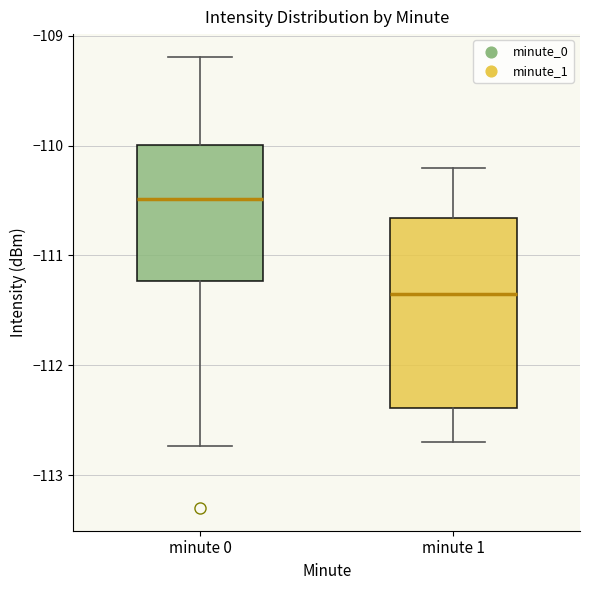

Where is the upper edge of the box for minute 0 on the y-axis? The values are not printed on the chart, so give them approximately, as read against the axis.

-110.0